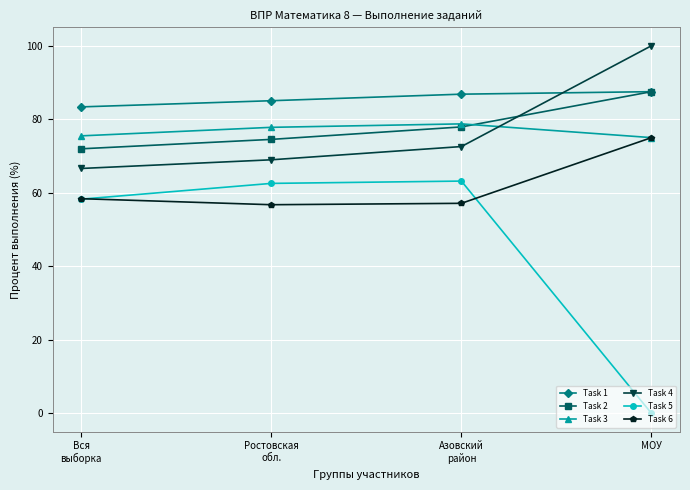

The Task 5 series shows -40.3 at МОУ. True or false?

False